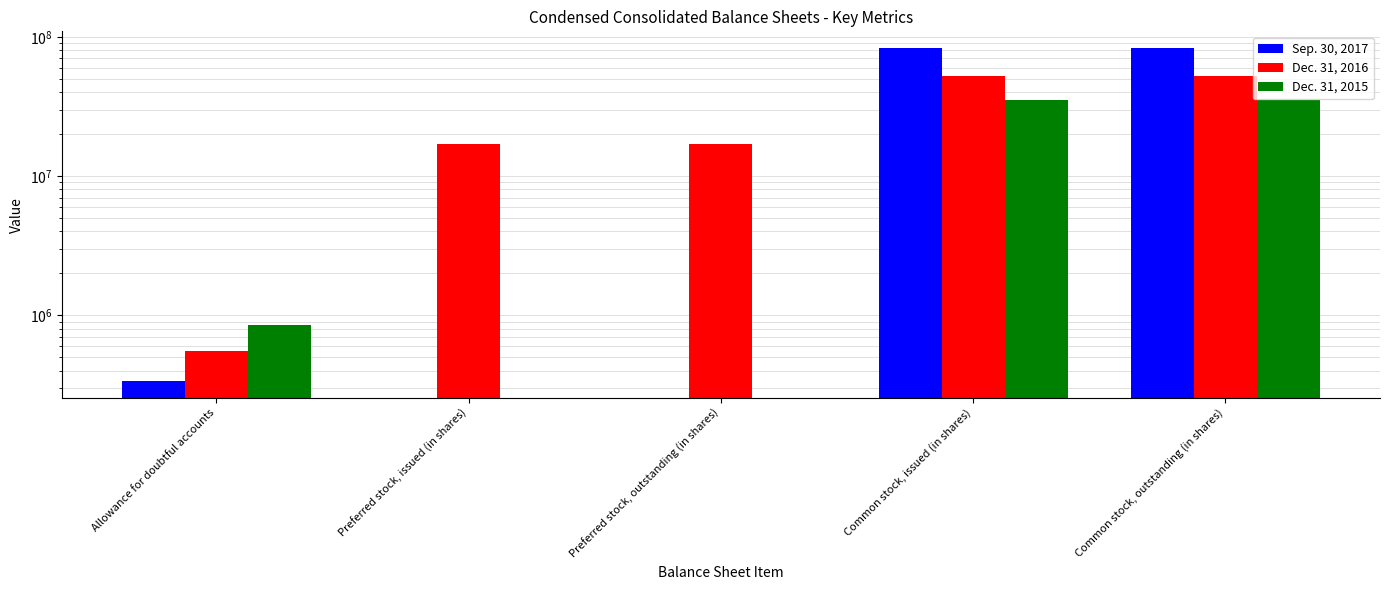

What is the total value across all series at Common stock, issued (in shares)?

170660168